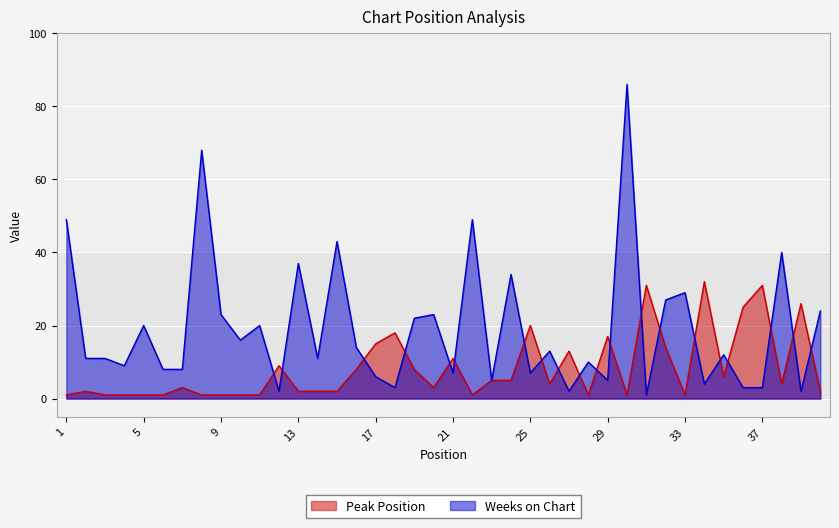

Which series has the widest spread of values?

Weeks on Chart